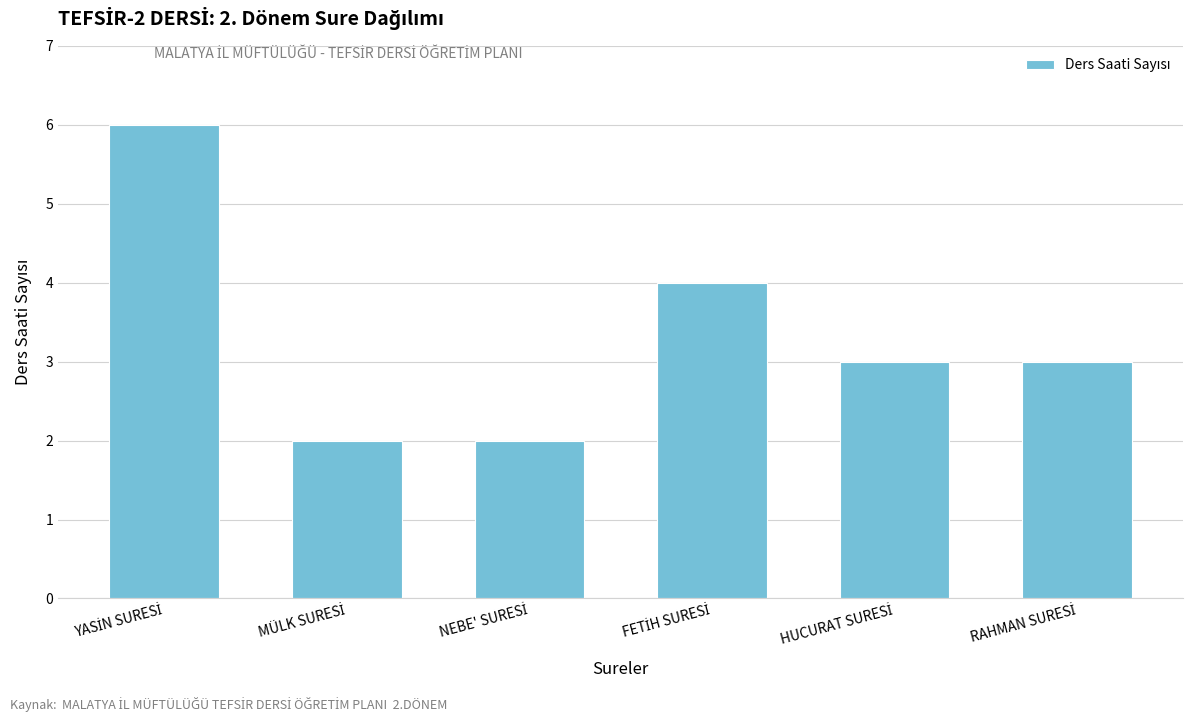

What is the sum of all values?

20